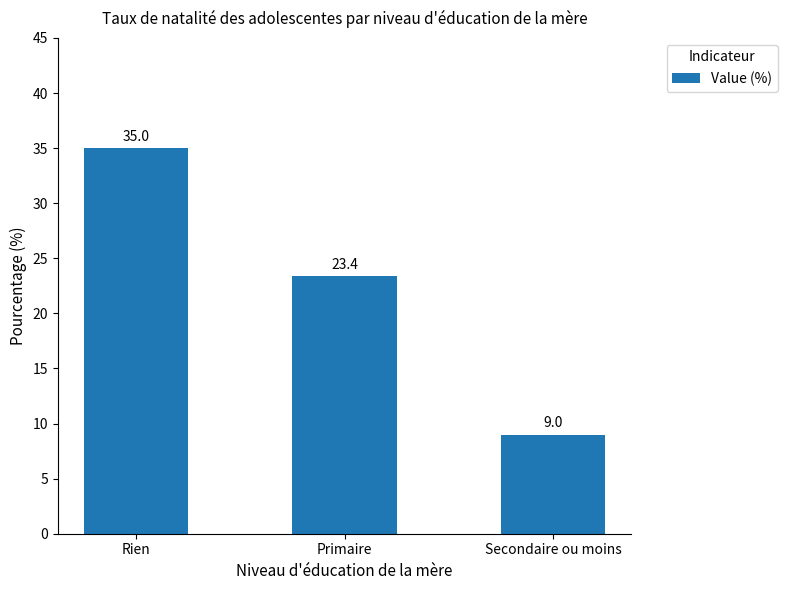

What is the greatest value displayed?

35.0